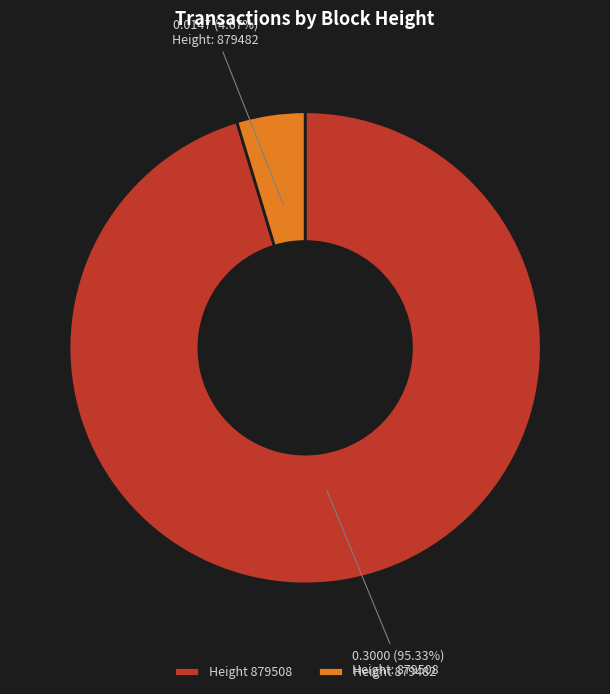

Is there a majority slice in this chart?

Yes